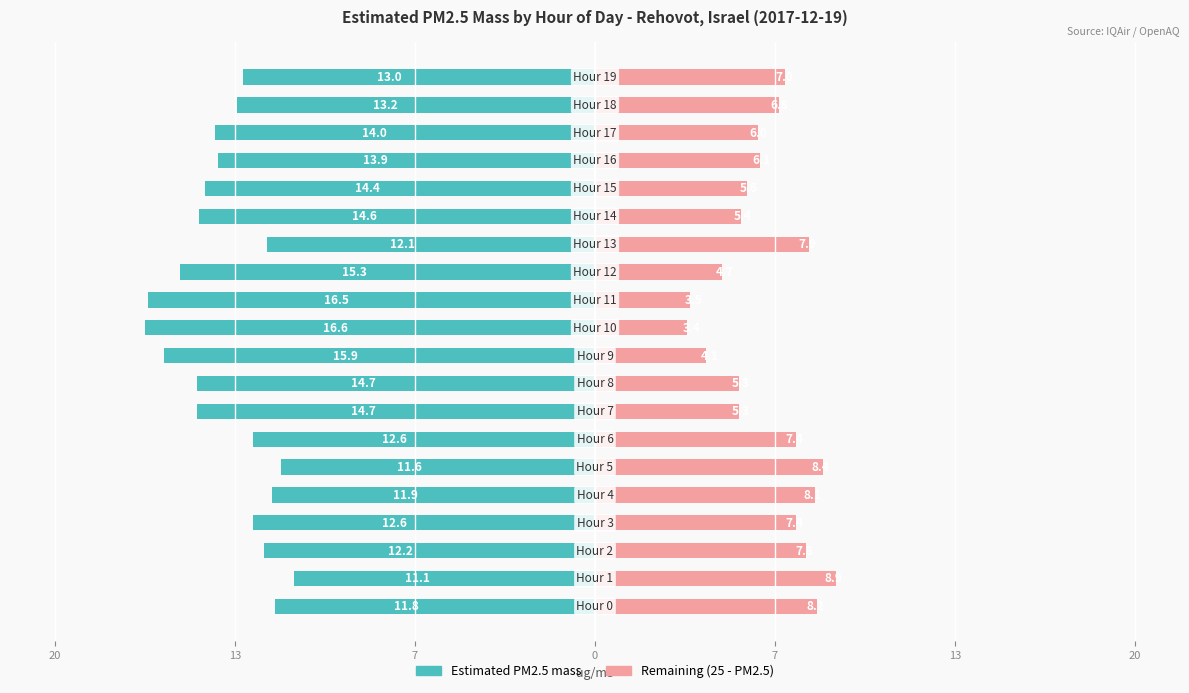

Is the value of Remaining capacity (25-left) at 20 greater than the value of Estimated PM2.5 mass at 0?

Yes